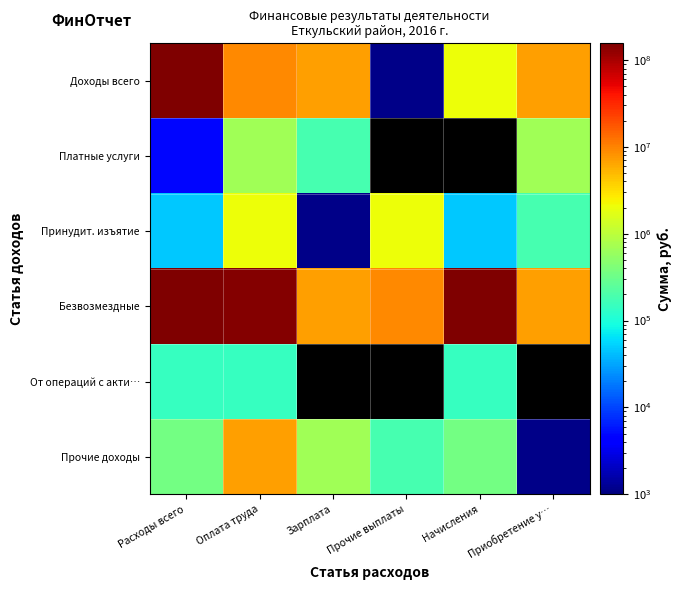

How many data points in Доходы всего are less than 7035270?

3